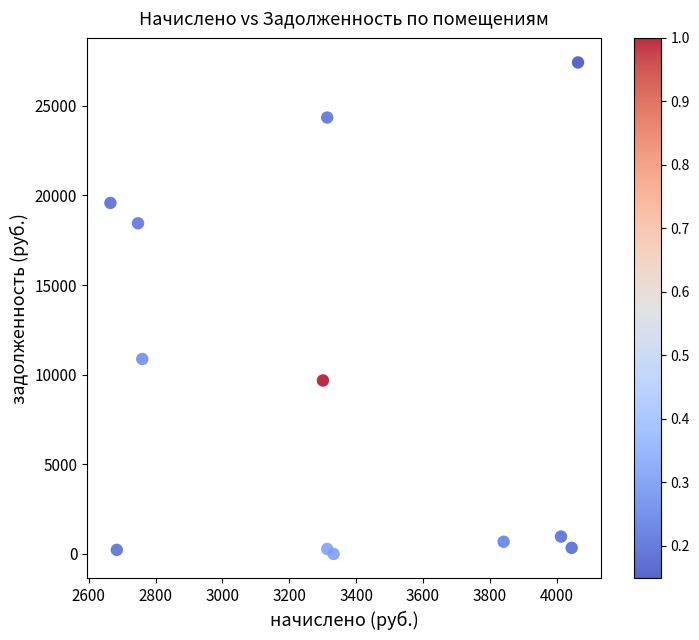

What Y value in the scatter plot is closest to 13710?

10876.7